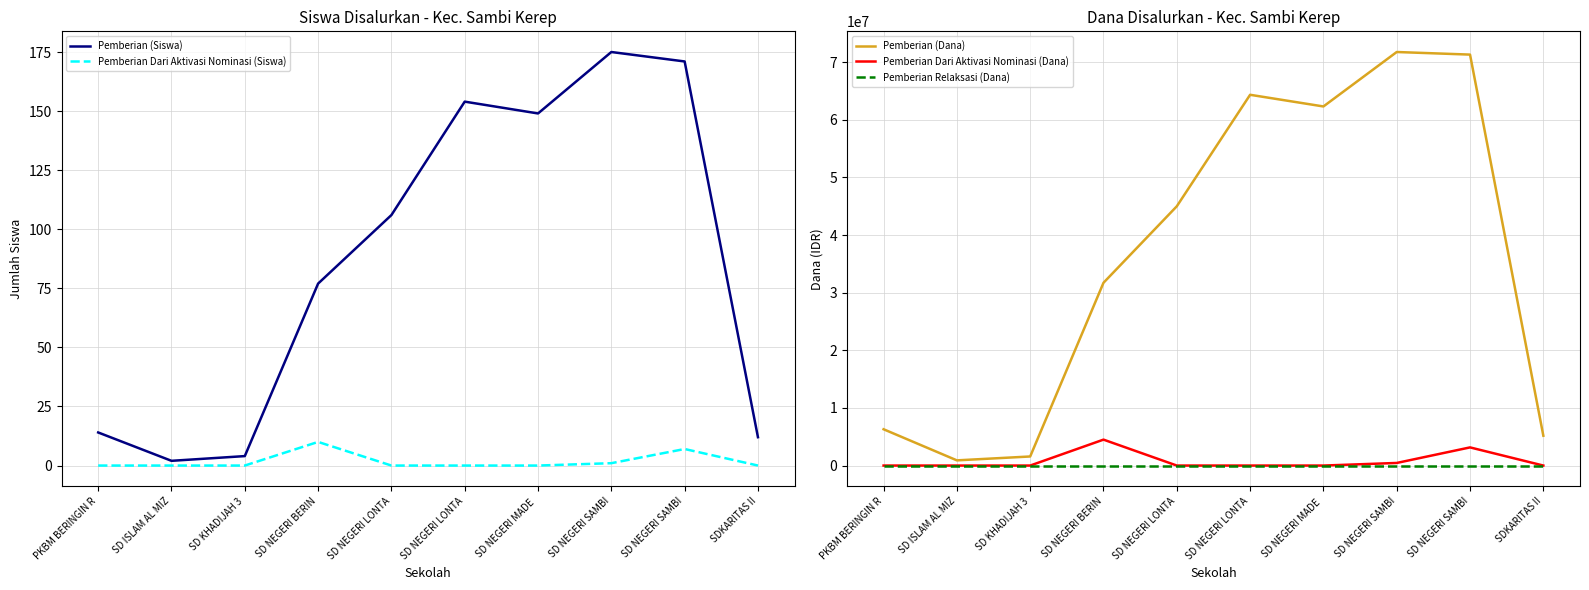

Reading left to right, what are all the values shown in this chart?

Pemberian (Siswa): 14	2	4	77	106	154	149	175	171	12
Pemberian Dari Aktivasi Nominasi (Siswa): 0	0	0	10	0	0	0	1	7	0
Pemberian (Dana): 6300000	900000	1575000	31725000	45000000	64350000	62325000	71775000	71325000	5175000
Pemberian Dari Aktivasi Nominasi (Dana): 0	0	0	4500000	0	0	0	450000	3150000	0
Pemberian Relaksasi (Dana): 0	0	0	0	0	0	0	0	0	0